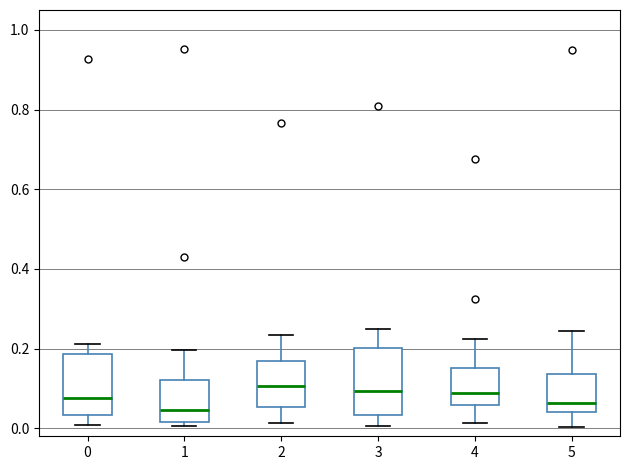

Where does the lower whisker of the box at x = 5 end on the y-axis? The values are not printed on the chart, so give them approximately, as read against the axis.

0.00